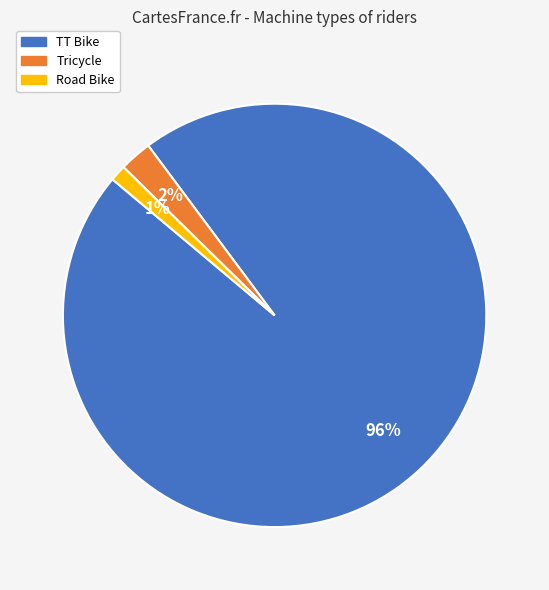

Approximately how many times larger is the value at Road Bike compared to Tricycle?

0.5